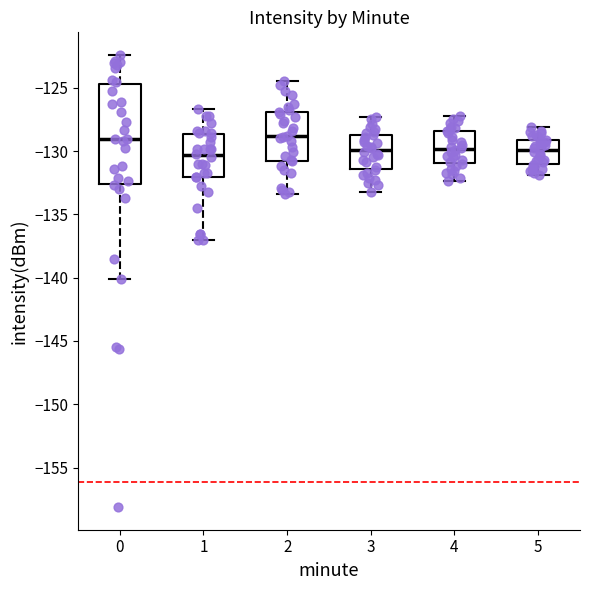

Which box is the tallest, from its lower edge to its upper edge?

0